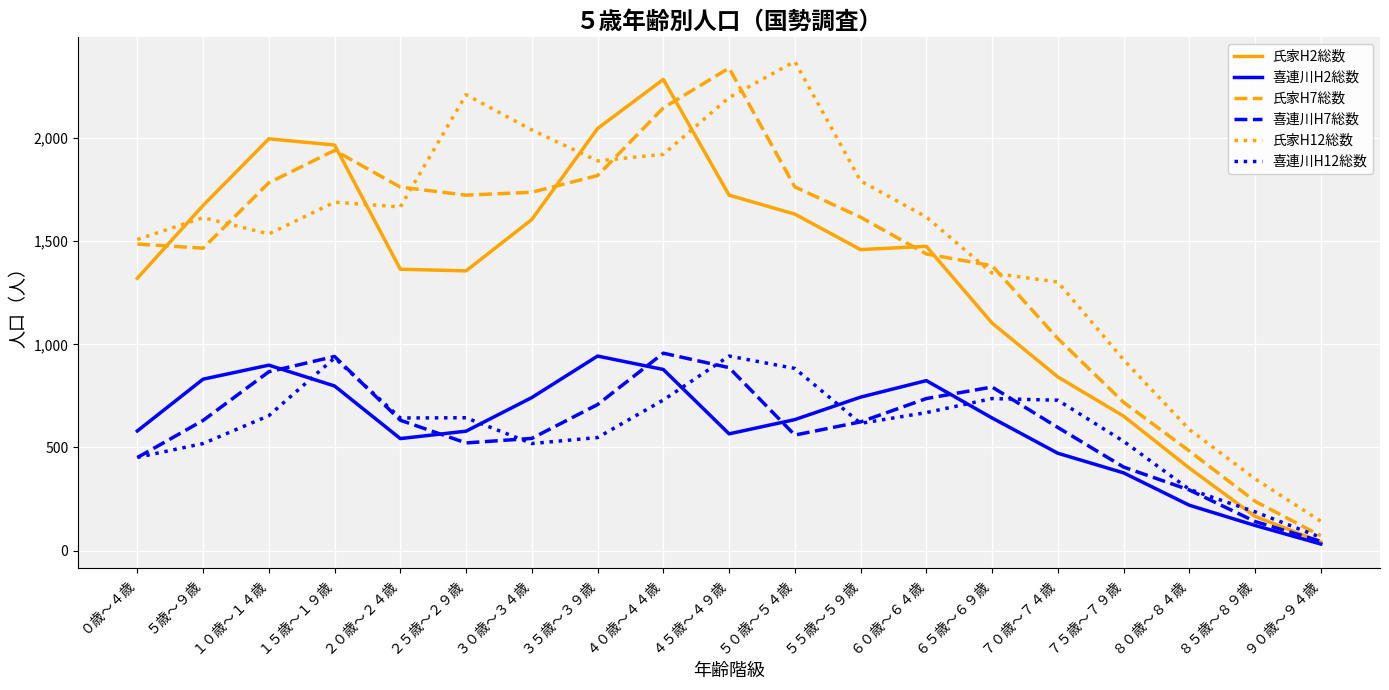

At how many categories does at least one series exceed 877?

16